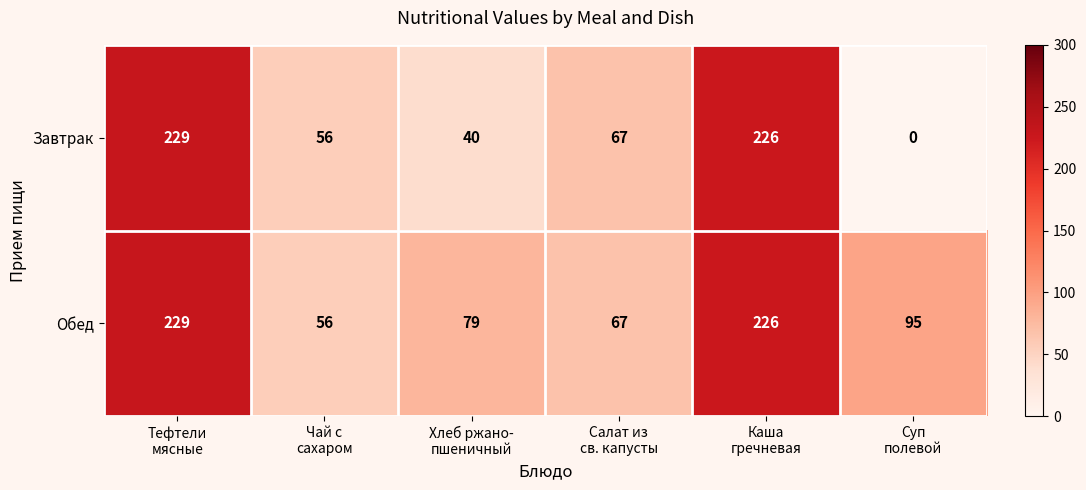

How many series are shown in this chart?

2